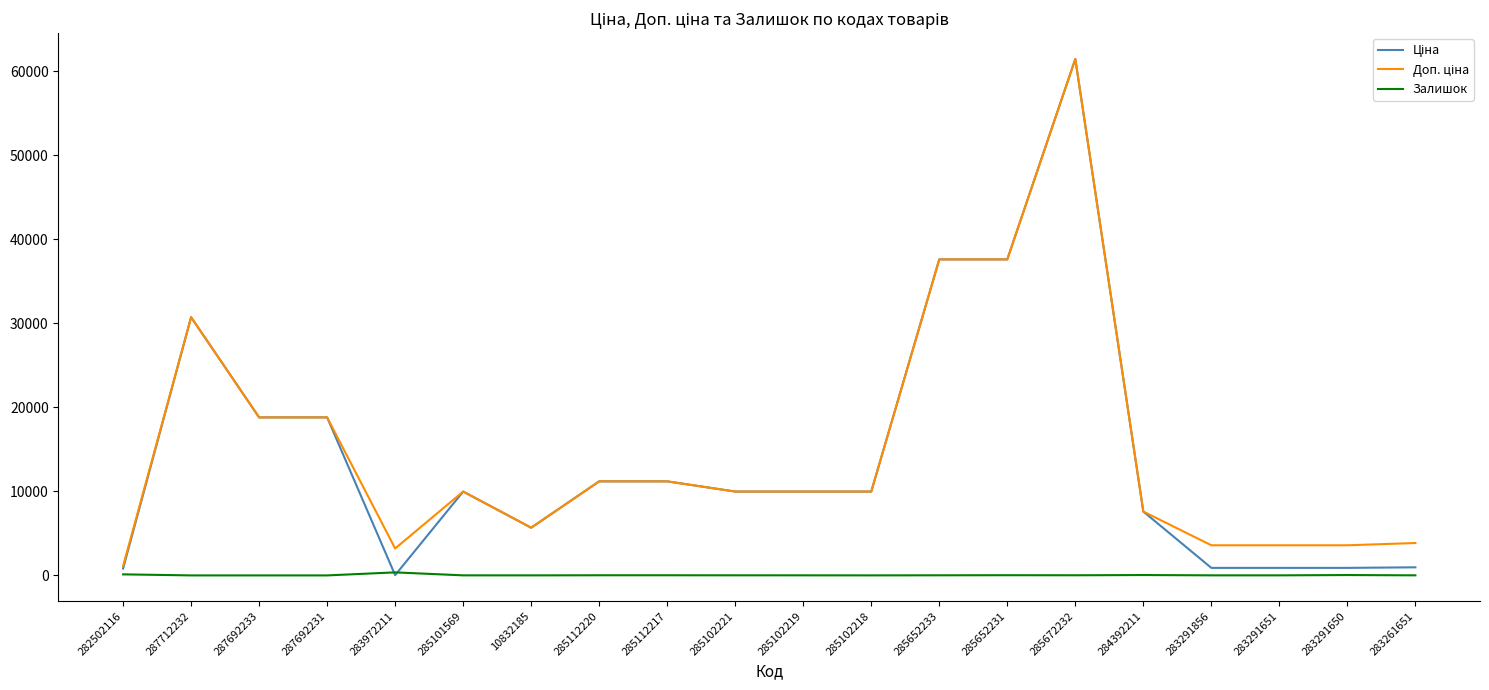

At which category is the sum across all series the highest?

285672232